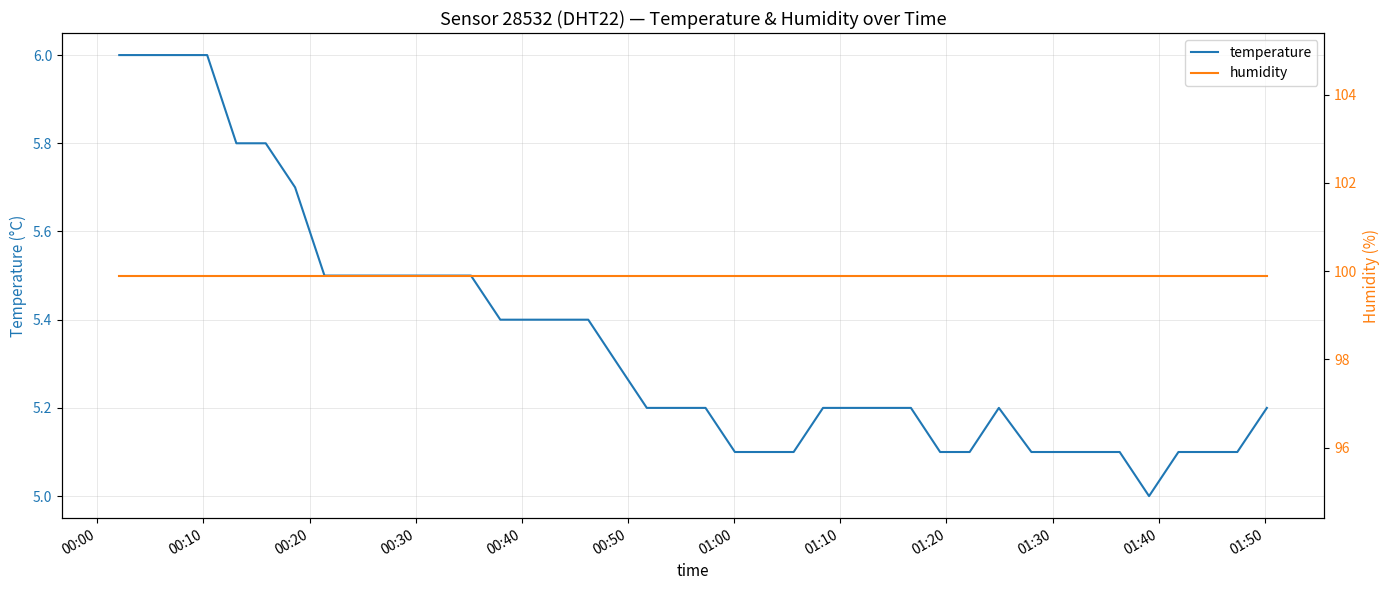

Which series has the widest spread of values?

temperature